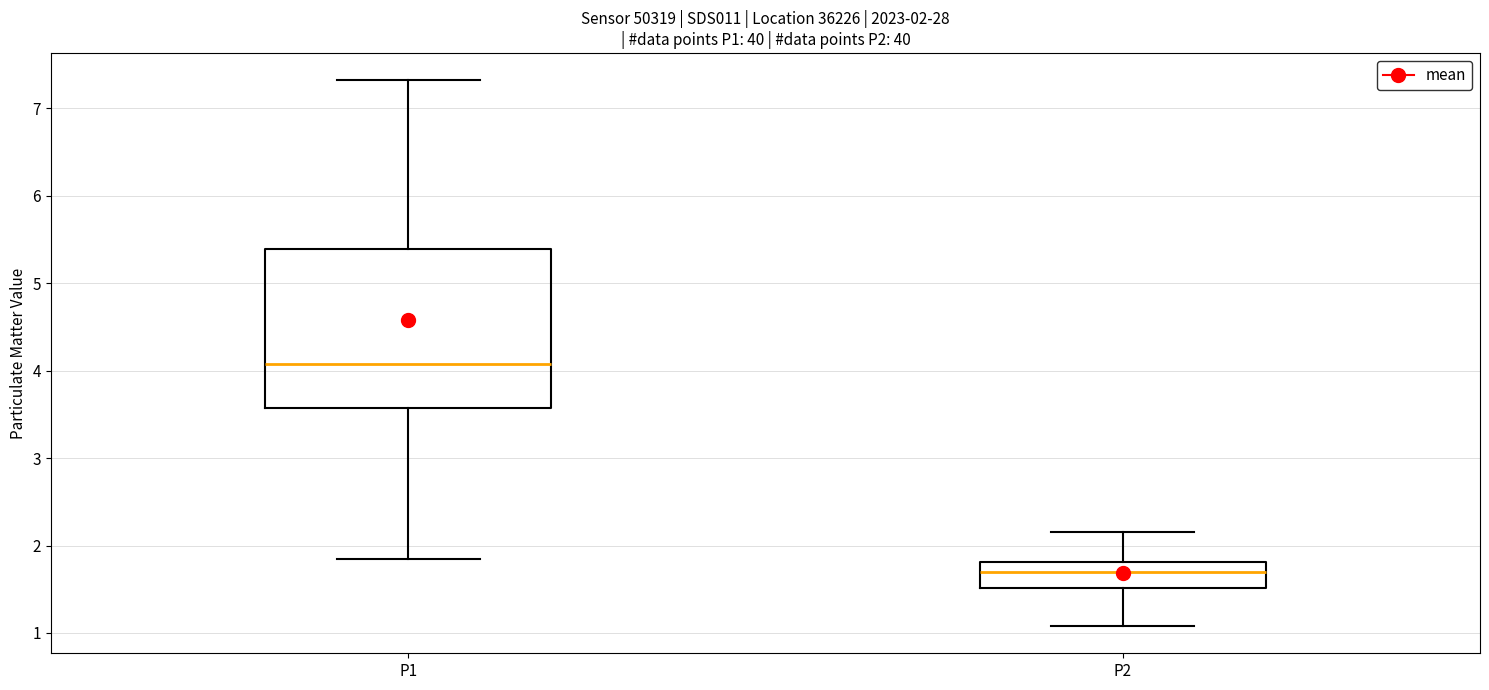

Which box's median line is the lowest?

P2